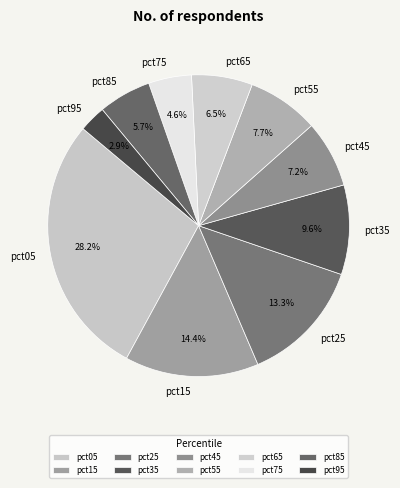

To the nearest percent, what is the difference between the pct05 and pct75 slice percentages?

24%